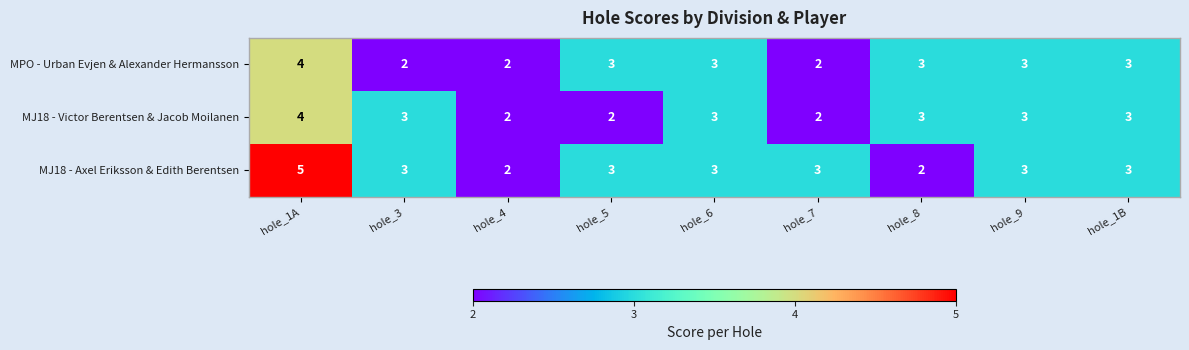

What is the average value of the MJ18 - Victor Berentsen & Jacob Moilanen series?

3